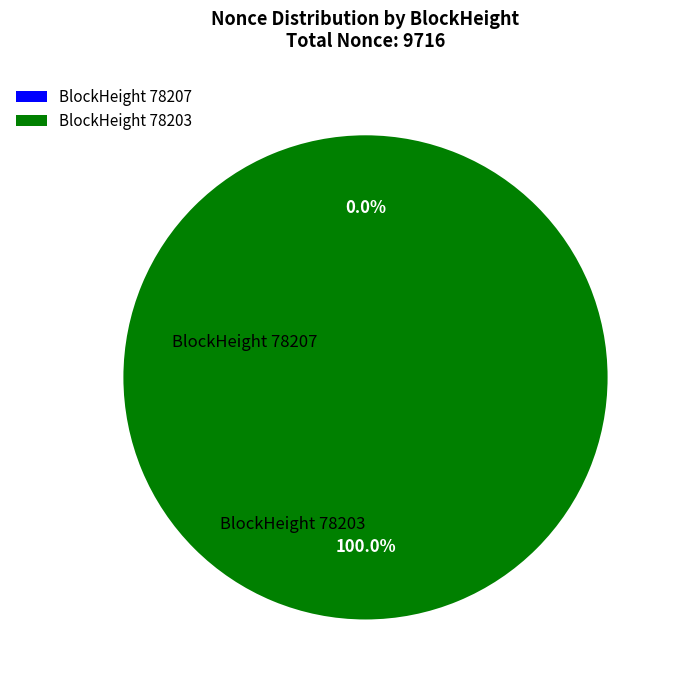

To the nearest percent, what is the difference between the 78207 and 78203 slice percentages?

100%